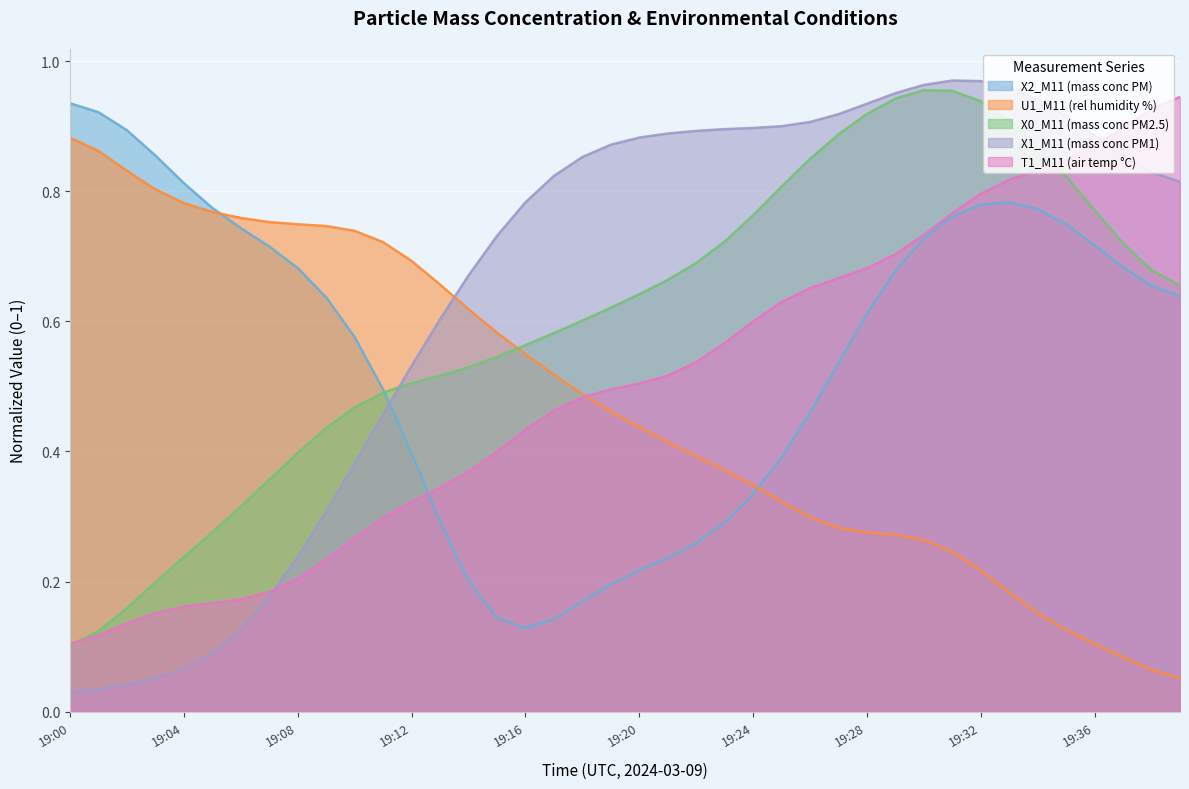

What is the difference between the maximum and minimum values in the T1_M11 (air temp °C) series?

0.8